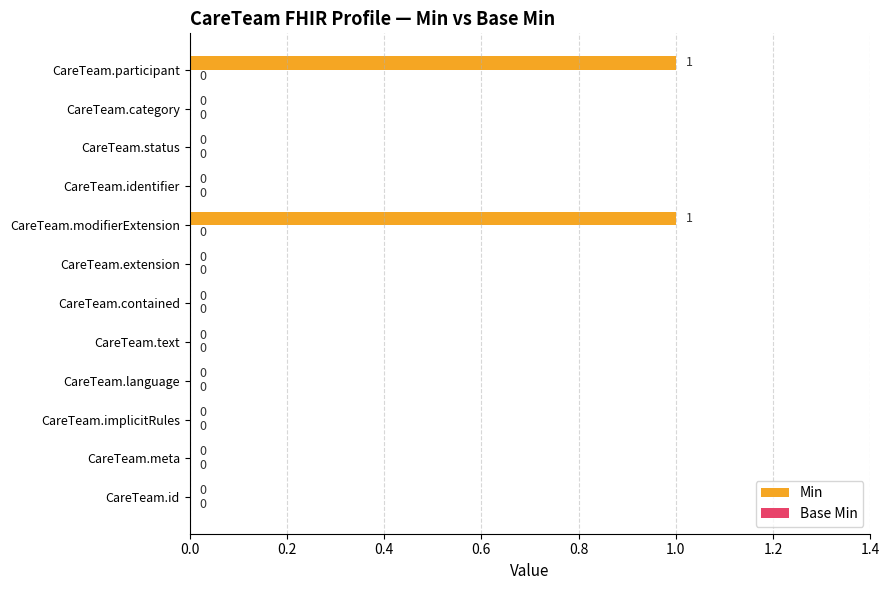

Is it true that the value at CareTeam.text is 0?

True